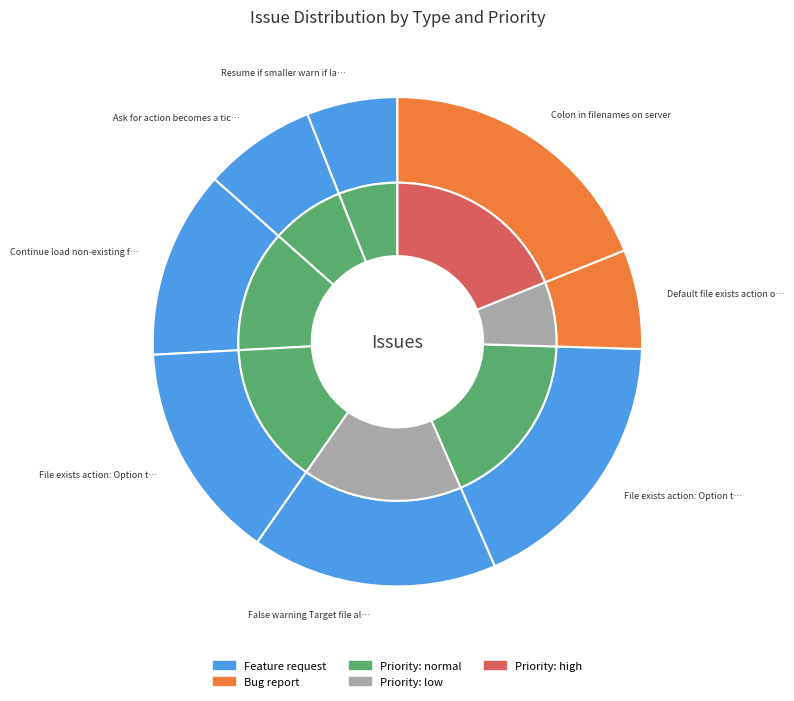

Does Resume if smaller warn if larger account for over 50% of the chart?

No